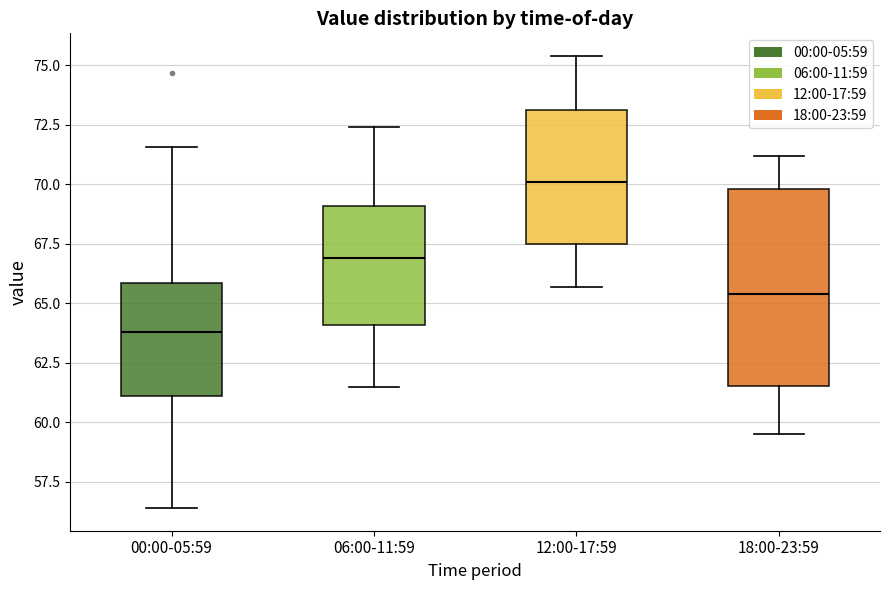

Comparing the boxes themselves (not the whiskers), which one is the tallest?

18:00-23:59